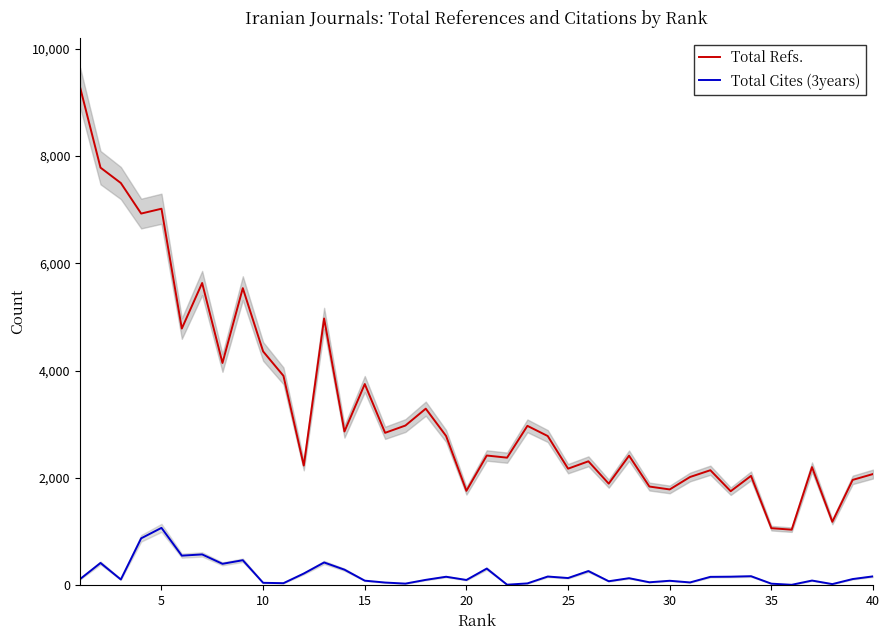

How many lines are shown in the chart?

2